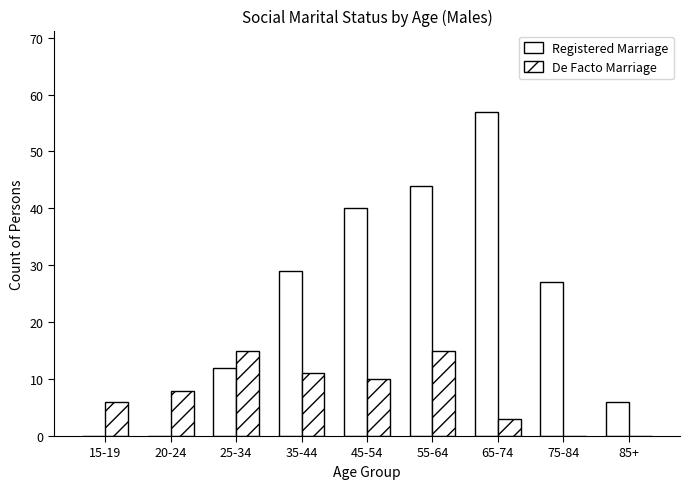

How many distinct data groups are displayed?

2